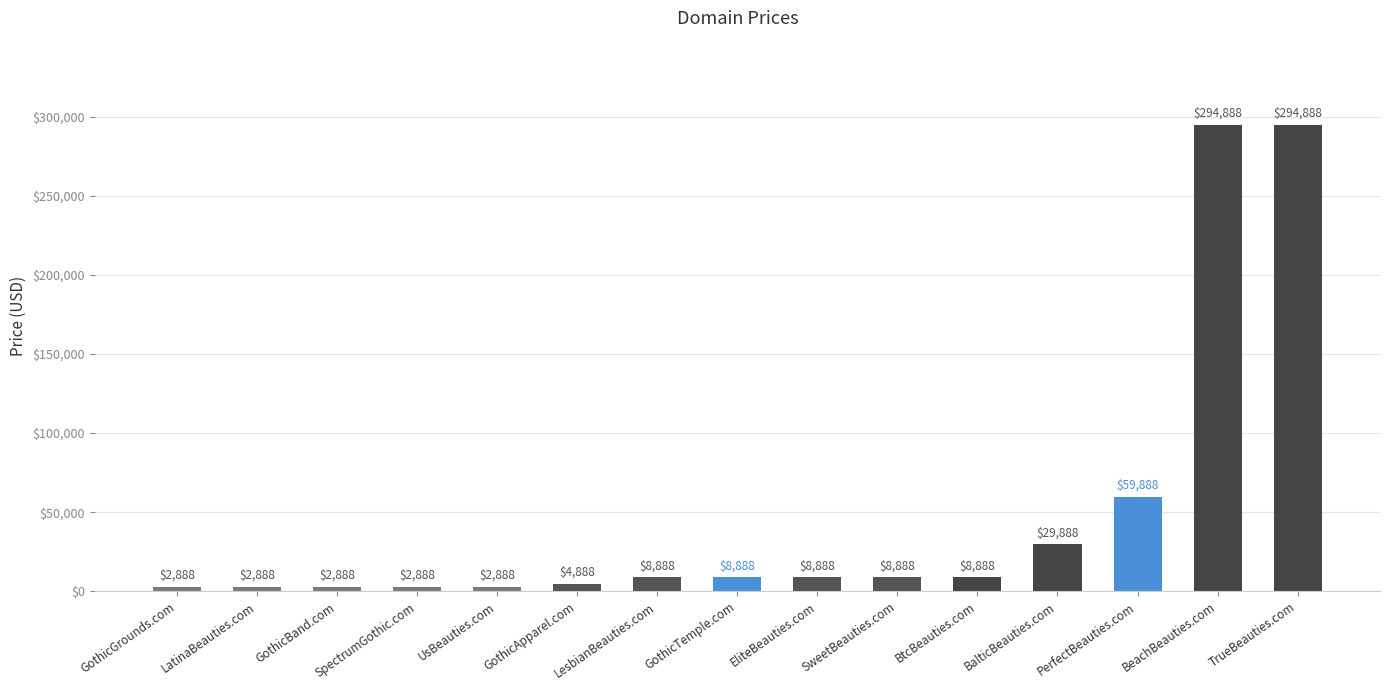

True or false: the data shows 98979 at PerfectBeauties.com.

False